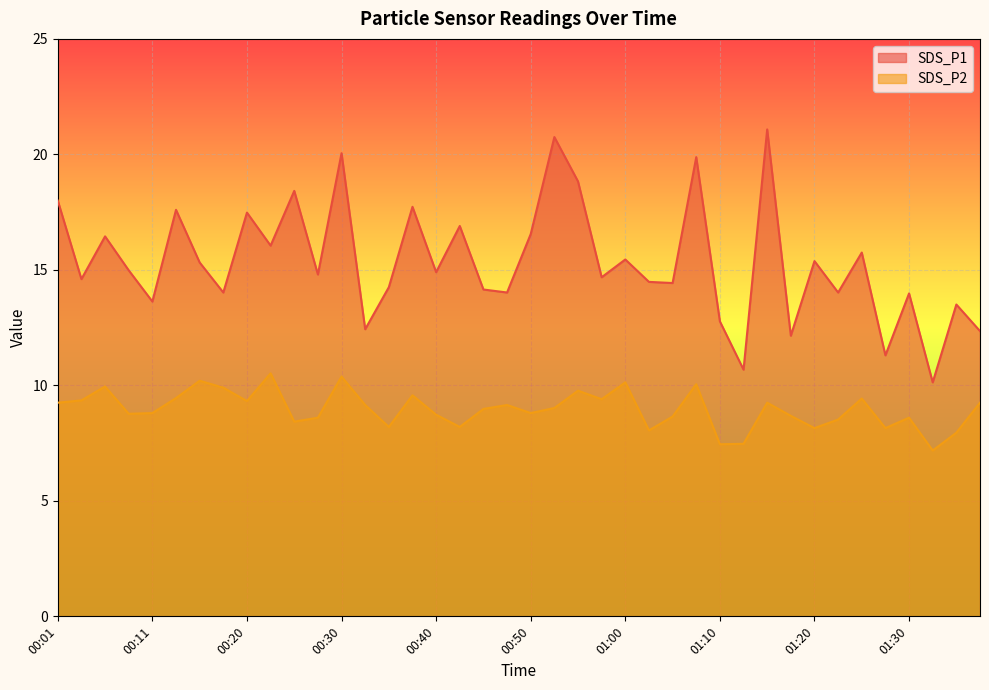

Between 00:35 and 00:48, which is larger?

00:35